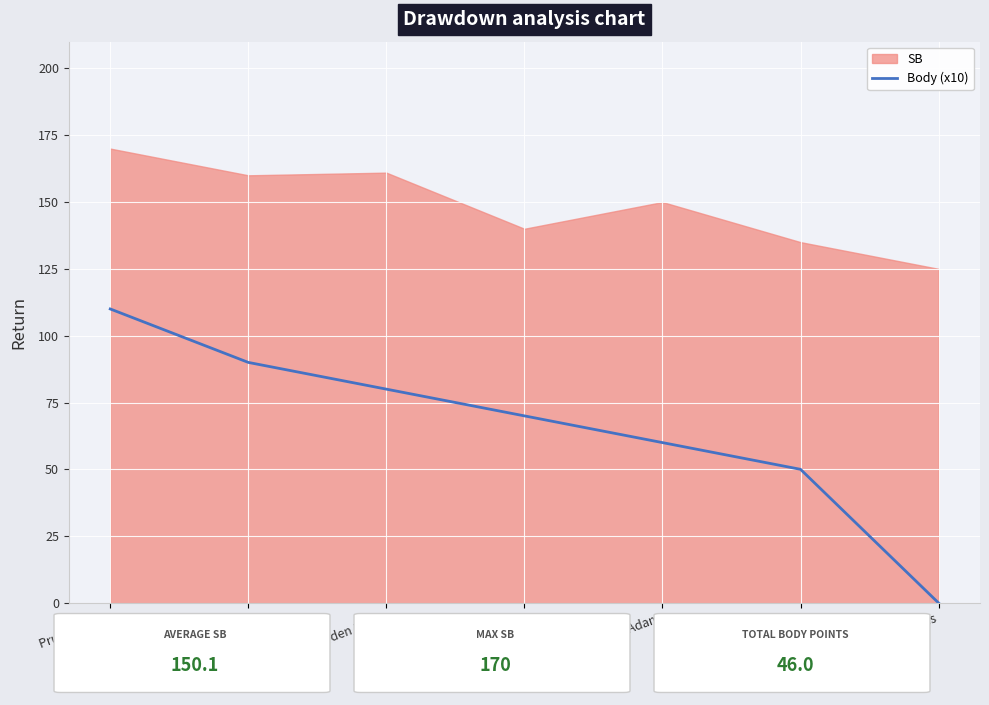

The Body (x10) series shows 97 at Tököly Filip. True or false?

False